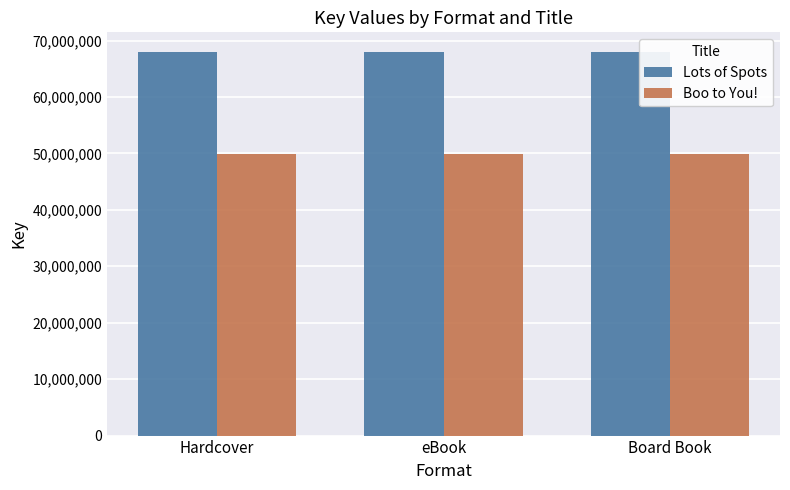

At how many categories does at least one series exceed 65756451?

3